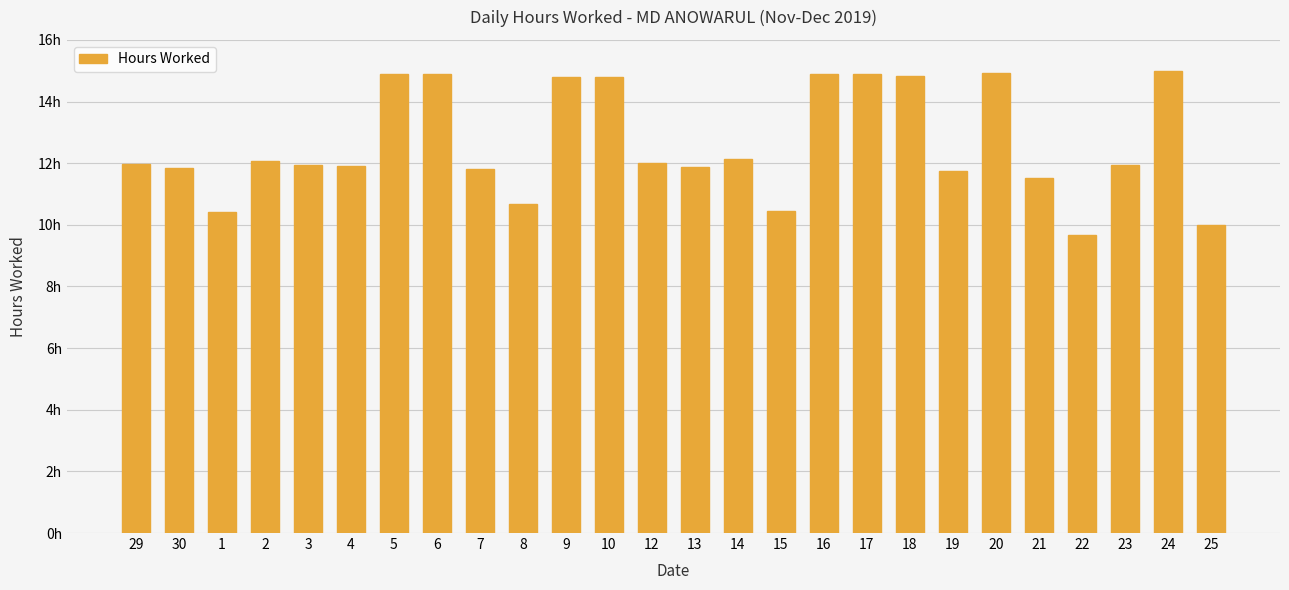

Does the chart contain any negative values?

No